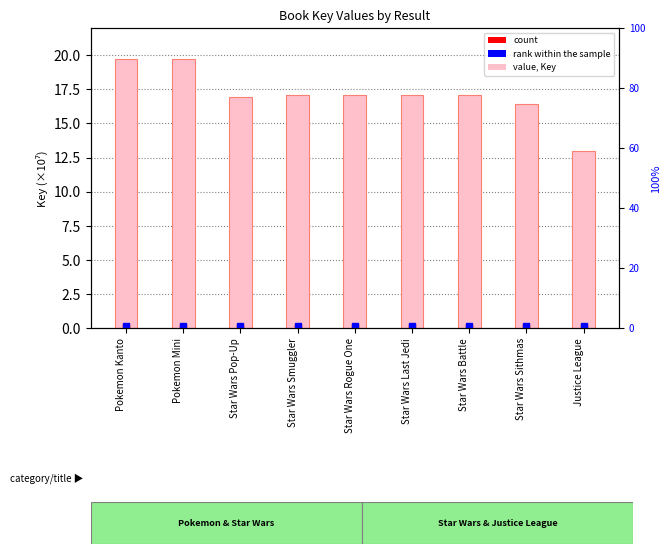

What is the label of the 7th bar from the left?

Star Wars Battle